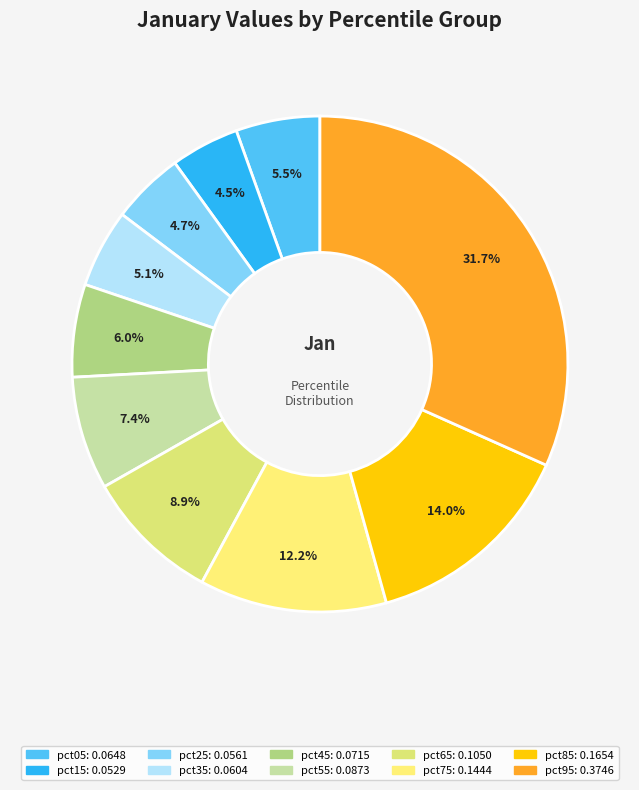

Which category has the biggest portion of the pie?

pct95